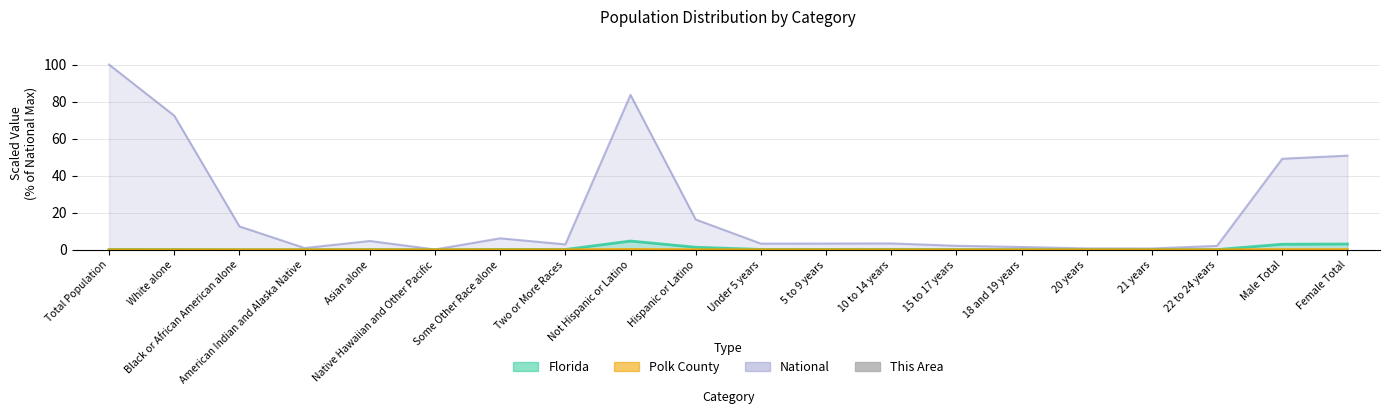

Are the bars horizontal?

No